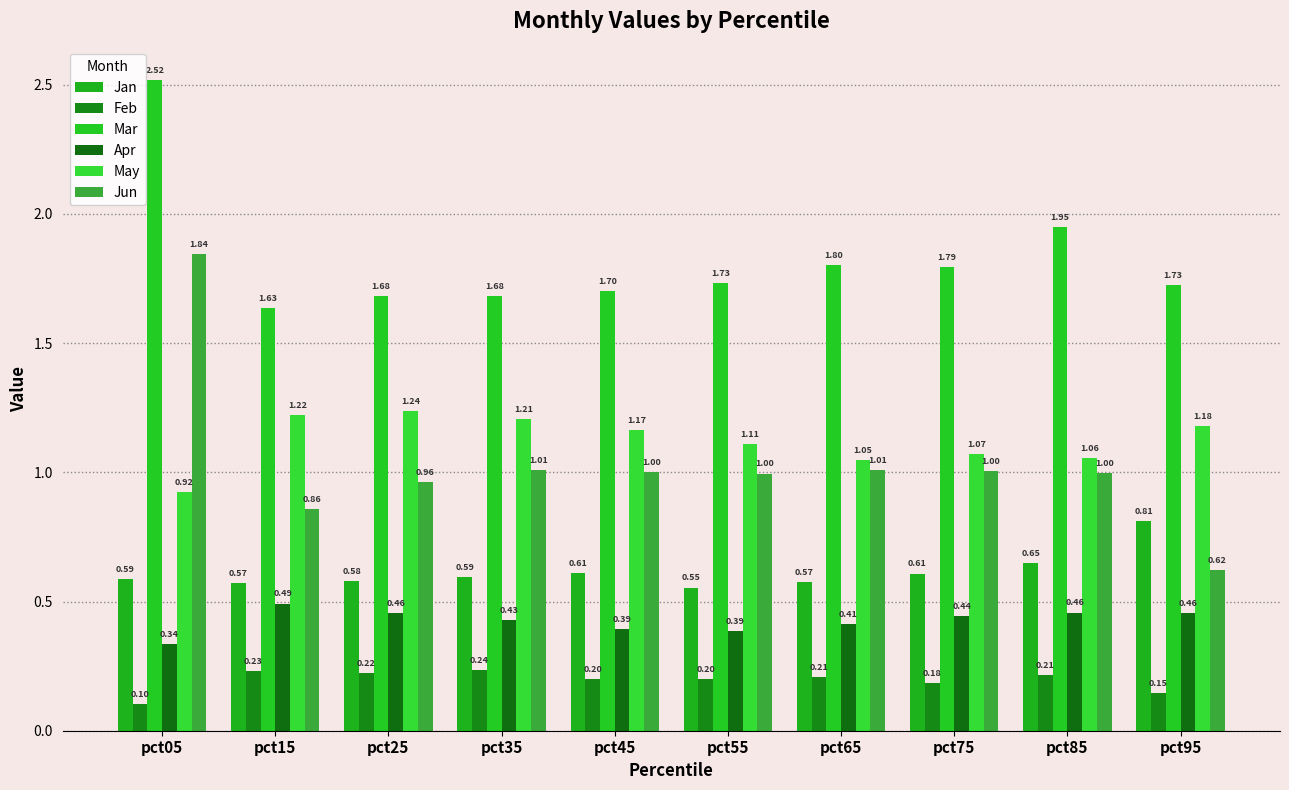

List the series in order of their peak value, lowest first.

Feb, Apr, Jan, May, Jun, Mar